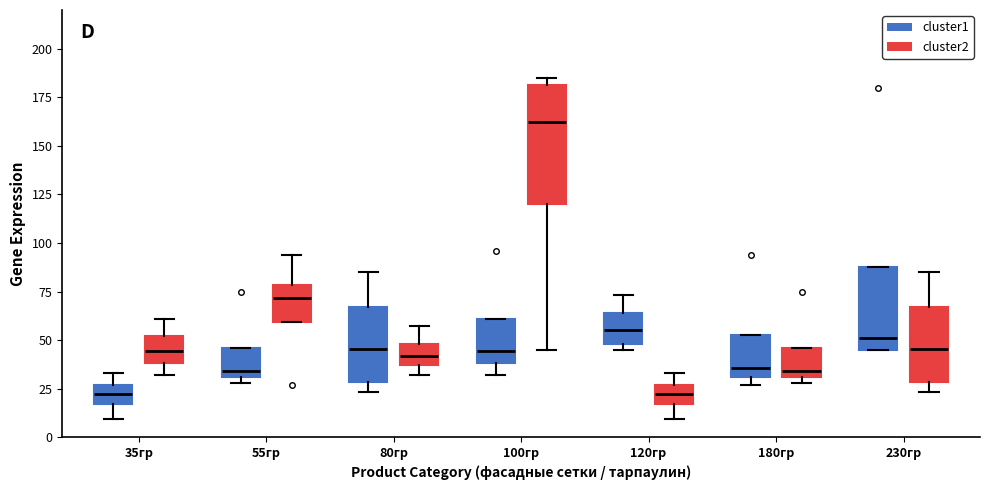

Reading left to right, transcribe this box plot: for each box, give where its median line is, the range the box spans, and where its two whiskers end, as read against the y-axis. The values are not printed on the chart, so give them approximately, as read against the axis.

35гр (cluster1): median 20, box 15 to 25, whiskers 10 to 35
35гр (cluster2): median 45, box 40 to 50, whiskers 30 to 60
55гр (cluster1): median 35, box 30 to 45, whiskers 30 (just below the box's lower edge) to 45
55гр (cluster2): median 70, box 60 to 80, whiskers 60 to 95
80гр (cluster1): median 45, box 30 to 65, whiskers 25 to 85
80гр (cluster2): median 40, box 35 to 50, whiskers 30 to 55
100гр (cluster1): median 45, box 40 to 60, whiskers 30 to 60
100гр (cluster2): median 165, box 120 to 180, whiskers 45 to 185
120гр (cluster1): median 55, box 50 to 65, whiskers 45 to 75
120гр (cluster2): median 20, box 15 to 25, whiskers 10 to 35
180гр (cluster1): median 35, box 30 to 55, whiskers 25 to 55
180гр (cluster2): median 35, box 30 to 45, whiskers 30 (just below the box's lower edge) to 45
230гр (cluster1): median 50, box 45 to 90, whiskers 45 to 90
230гр (cluster2): median 45, box 30 to 65, whiskers 25 to 85